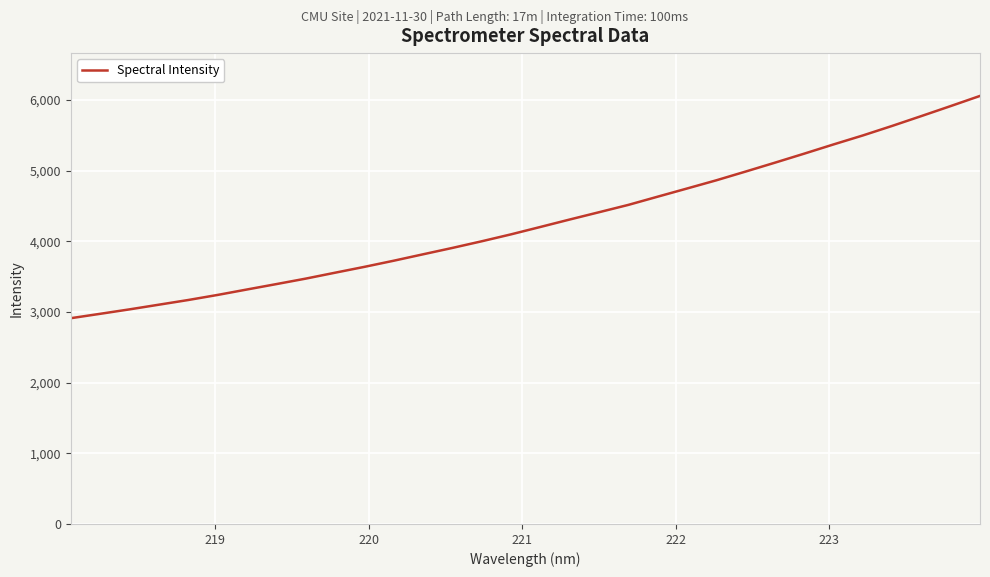

What is the smallest value displayed?

2911.5